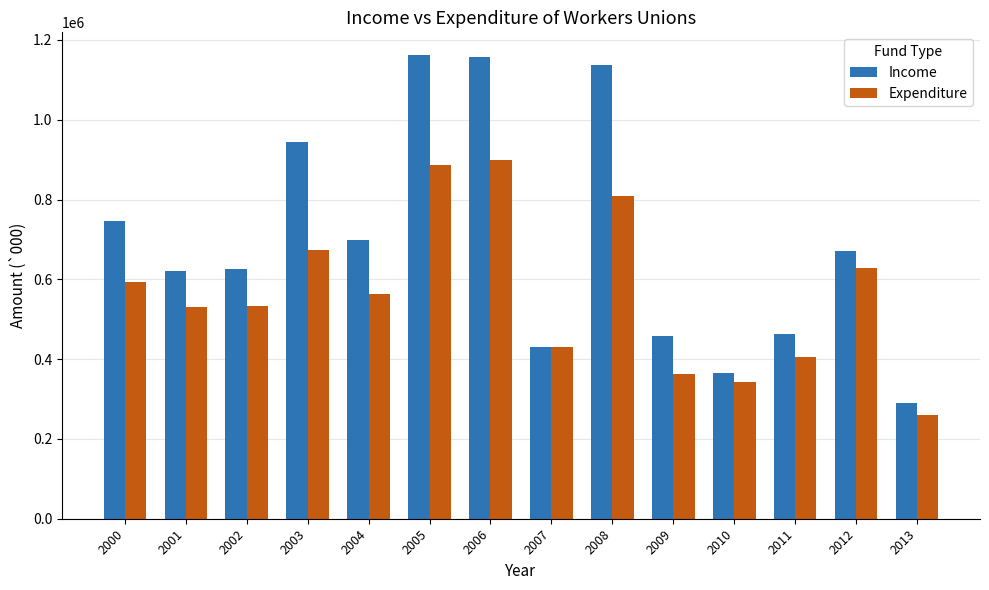

Does the chart contain any negative values?

No